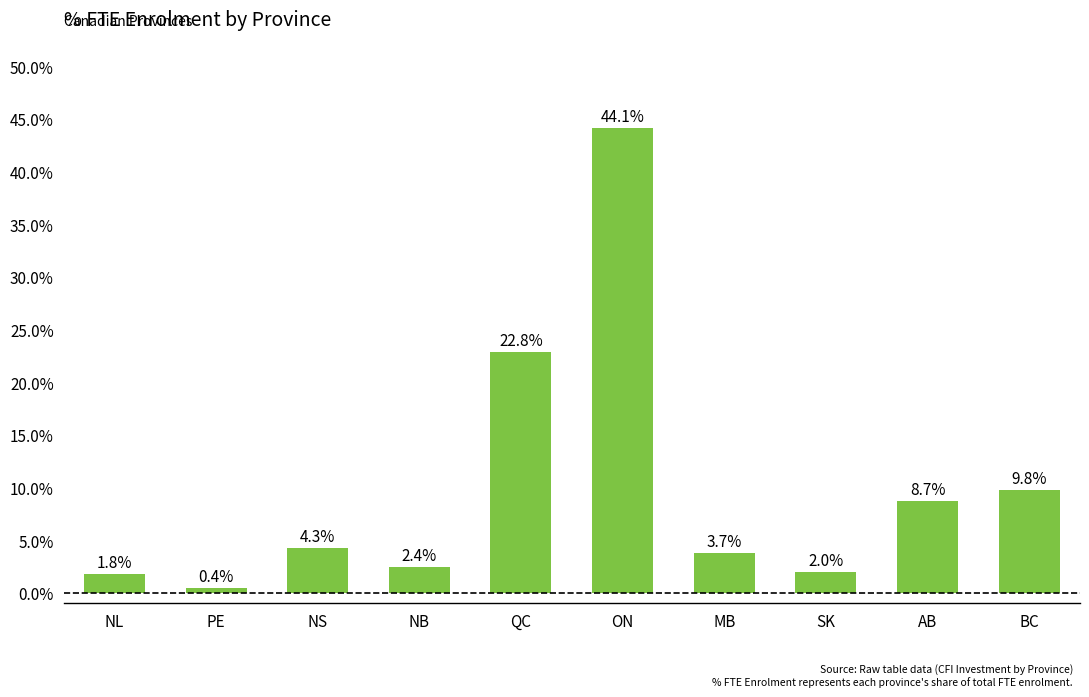

Which category has the highest value across all series?

ON